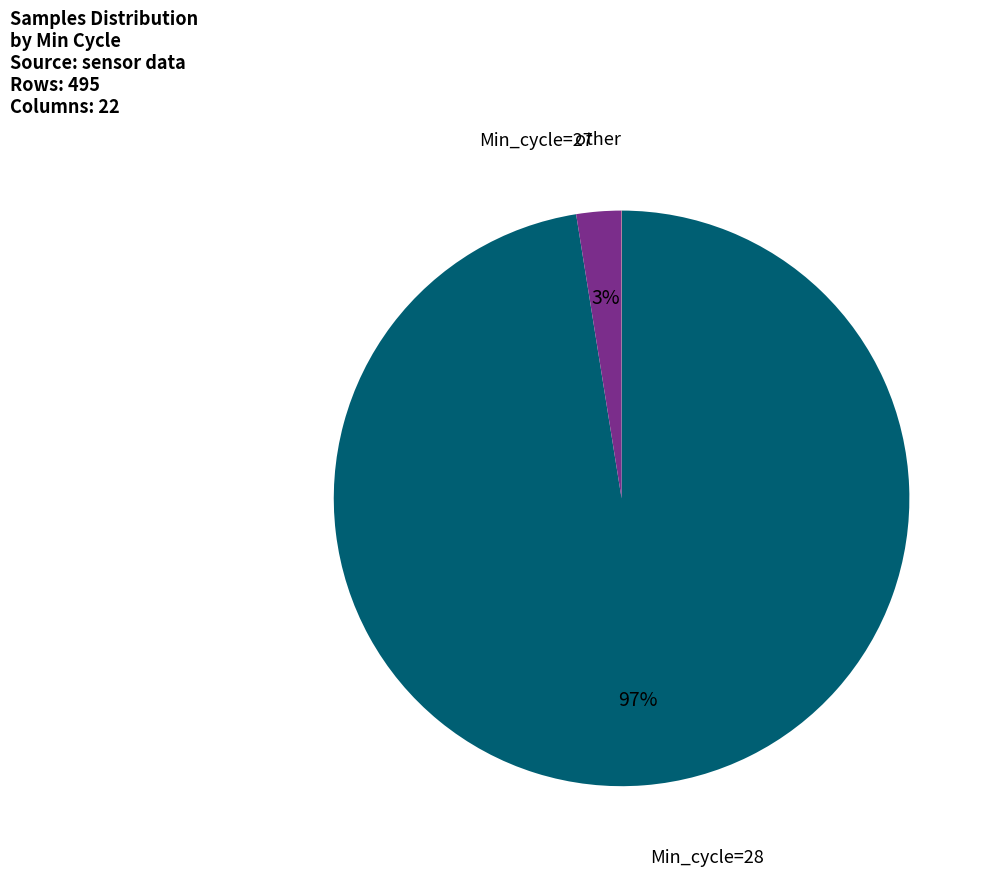

To the nearest percent, what is the average slice percentage?

33%